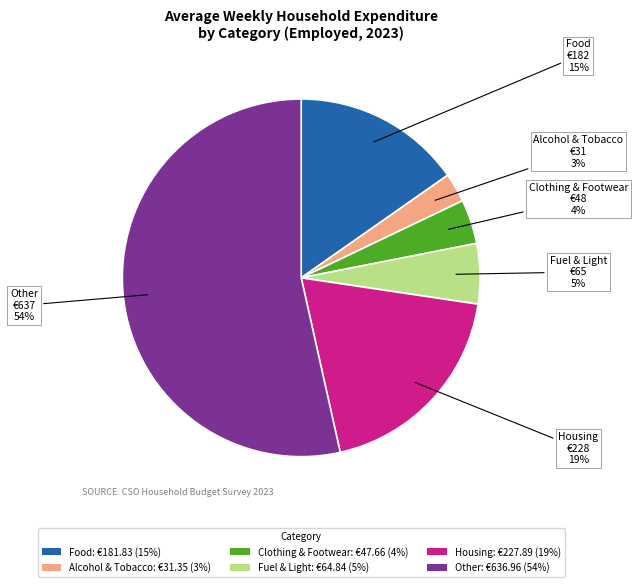

To the nearest percent, what portion does Alcohol & Tobacco: €31.35 (3%) represent?

3%